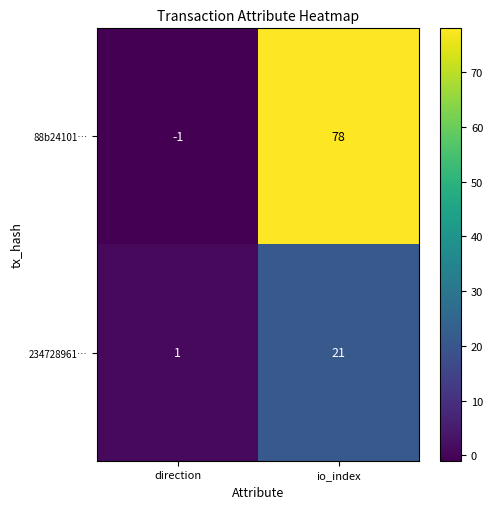

List the labels in order of 234728961… value, largest first.

io_index, direction